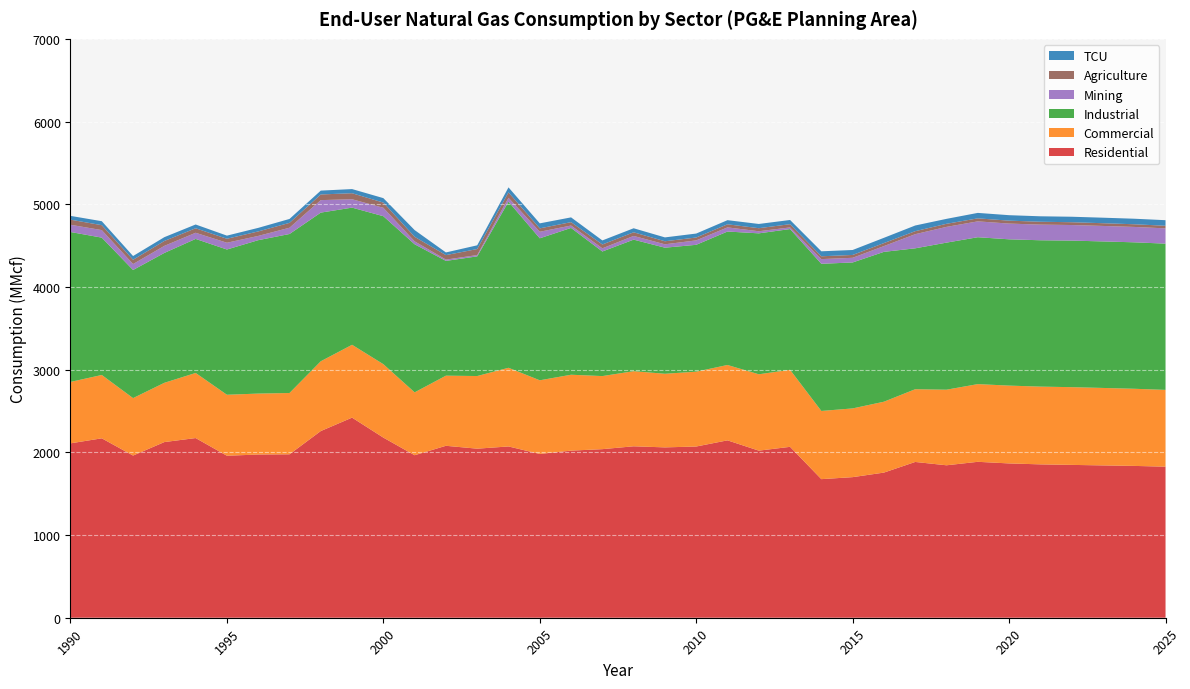

Reading right to left, list all the values displayed in this chart.

Residential: 1826.6	1835.8	1841.9	1848.1	1854.5	1865.9	1885.4	1843.4	1883.7	1755.0	1700.0	1675.8	2066.5	2020.5	2144.9	2070.4	2059.8	2073.1	2038.5	2020.6	1980.6	2071.2	2044.2	2079.1	1965.0	2178.1	2419.7	2257.5	1976.1	1973.5	1958.8	2172.6	2124.1	1961.1	2169.5	2108.8
Commercial: 928.5	932.8	936.7	939.9	940.2	941.1	939.5	914.1	879.5	857.0	831.1	824.6	931.3	923.4	911.4	905.0	890.2	908.1	883.6	917.7	890.5	951.2	878.4	848.1	760.2	887.9	880.8	843.8	741.3	737.0	737.5	787.3	716.6	694.7	766.0	742.5
Industrial: 1768.5	1770.9	1771.7	1772.4	1769.7	1768.9	1776.2	1778.4	1703.8	1812.2	1764.9	1779.6	1702.1	1704.2	1613.7	1534.0	1524.6	1590.8	1506.6	1775.2	1717.1	2008.4	1447.1	1387.7	1790.5	1789.5	1658.5	1797.5	1922.7	1854.9	1756.4	1620.8	1570.4	1549.1	1660.7	1813.1
Mining: 184.6	186.1	187.2	188.3	189.3	190.3	191.8	190.4	170.9	69.8	56.4	56.6	19.9	25.3	50.0	53.6	40.8	44.9	38.6	29.0	79.1	47.5	15.8	15.7	35.6	101.7	101.4	151.1	76.0	51.4	81.8	74.3	85.4	72.0	91.0	87.4
Agriculture: 31.6	32.3	33.1	33.9	34.7	35.5	36.4	37.3	36.4	36.1	34.5	34.1	39.0	37.1	37.2	34.8	36.9	43.8	46.2	41.0	41.0	65.1	72.9	54.2	54.9	62.8	72.9	68.4	58.7	54.3	48.1	54.5	59.2	51.6	59.6	61.5
TCU: 67.2	66.9	66.6	66.3	65.9	66.0	66.1	59.8	68.6	63.8	59.9	60.2	50.8	51.1	50.1	47.7	46.7	48.8	49.1	57.6	60.6	60.7	45.0	32.5	81.2	53.8	50.1	46.6	47.5	43.0	37.7	45.5	46.0	45.1	48.1	46.0